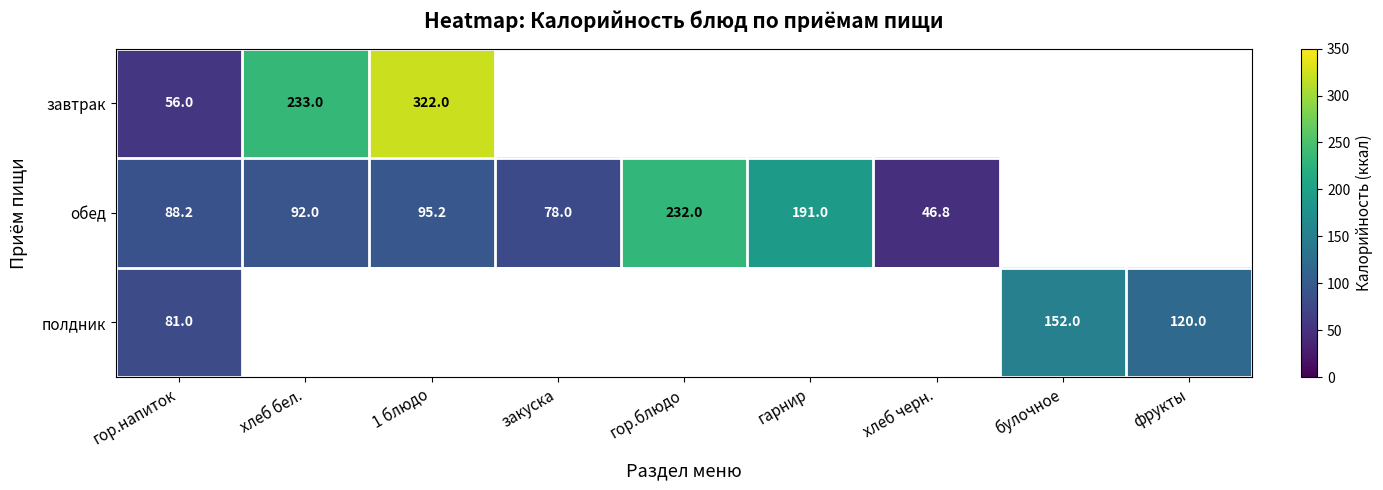

What is the maximum value shown in the chart?

322.0